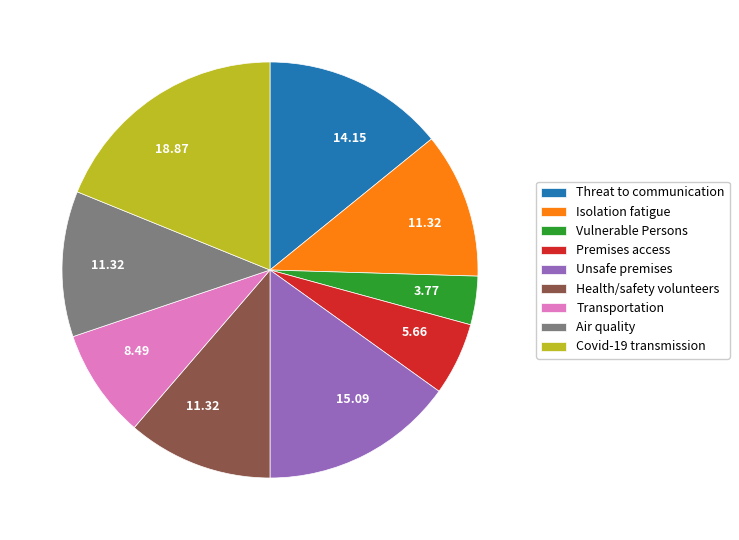

What is the smallest slice in the pie chart?

Vulnerable Persons